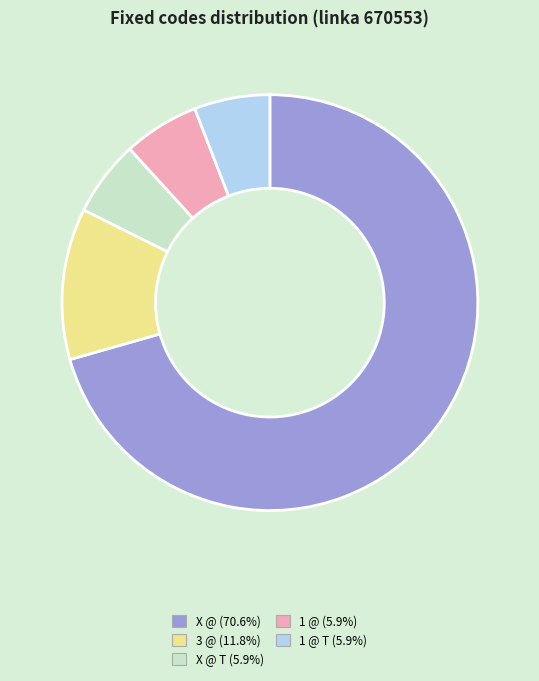

Do X @ T (5.9%) and 1 @ T (5.9%) together represent more than half of the pie?

No